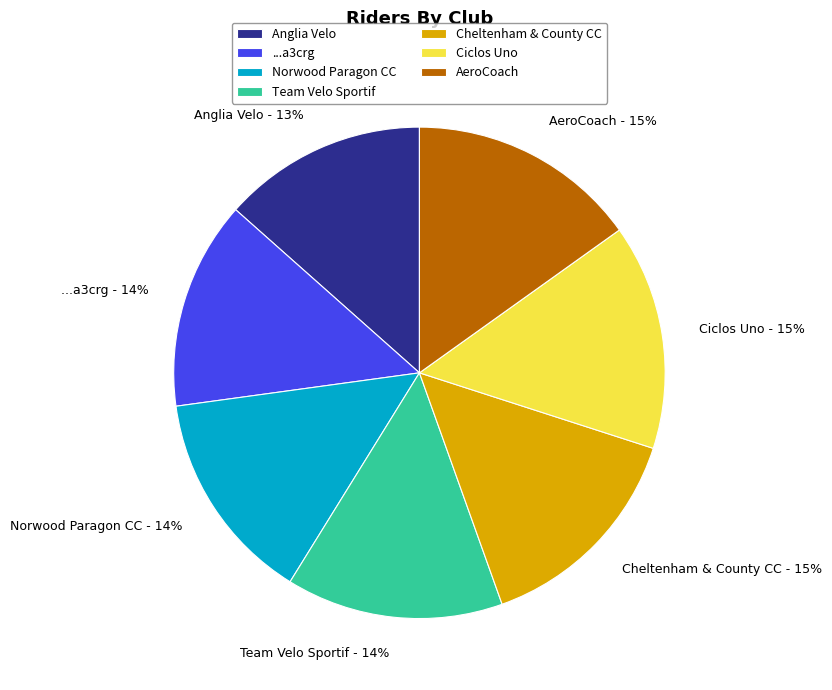

Does any single category account for the majority?

No